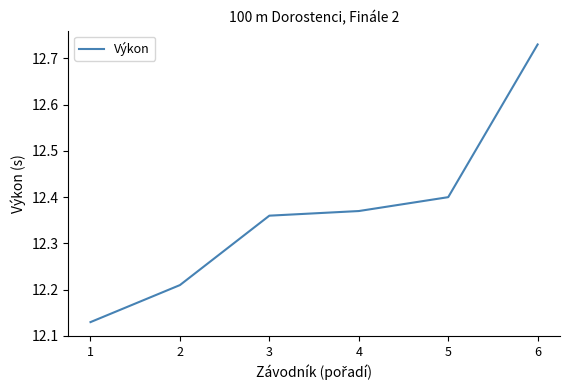

What is the difference between the values at 2 and 1?

0.1